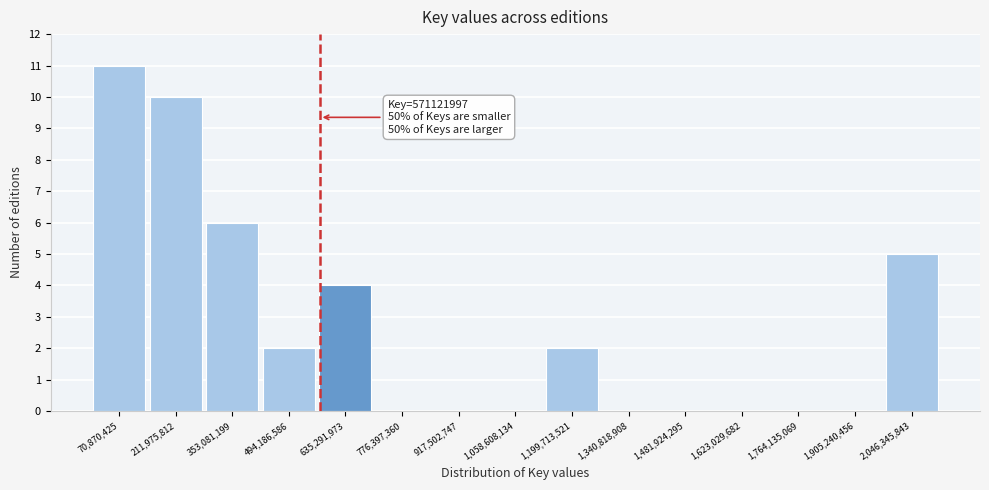

Over which range of the x-axis is the bar tallest?

0 to 140000000